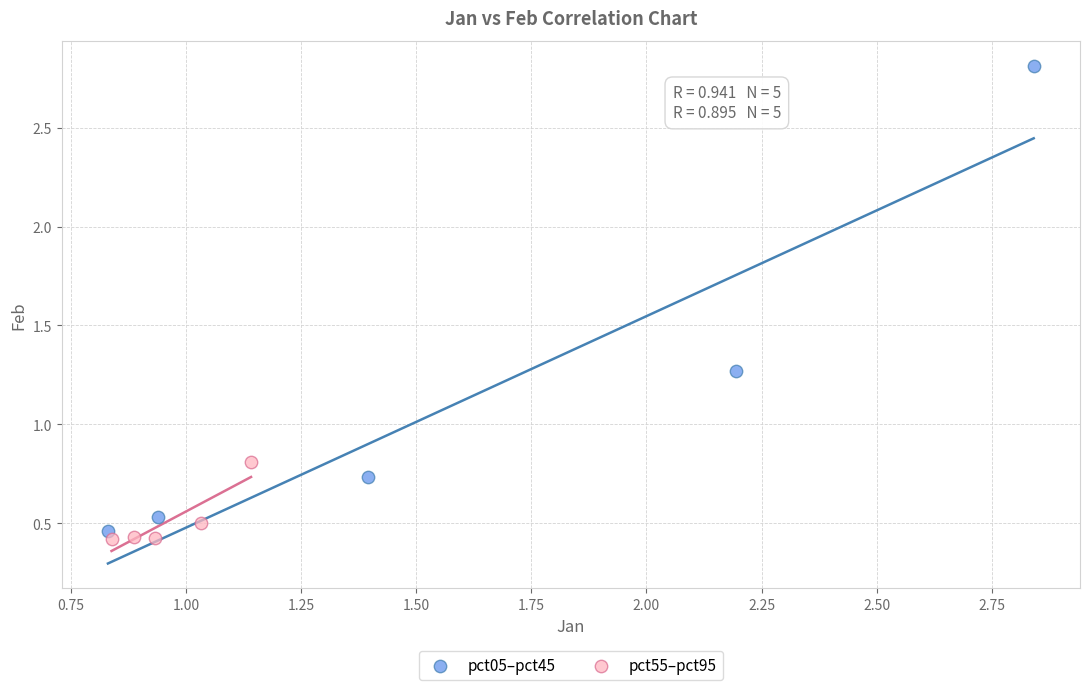

Which series contains the lowest Y value?

pct55–pct95